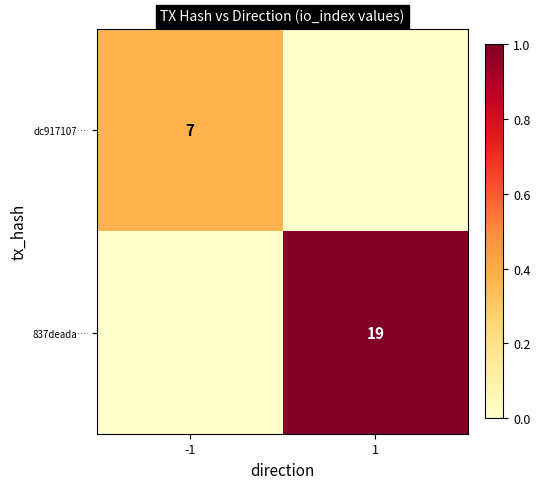

The dc917107… series shows 9 at -1. True or false?

False